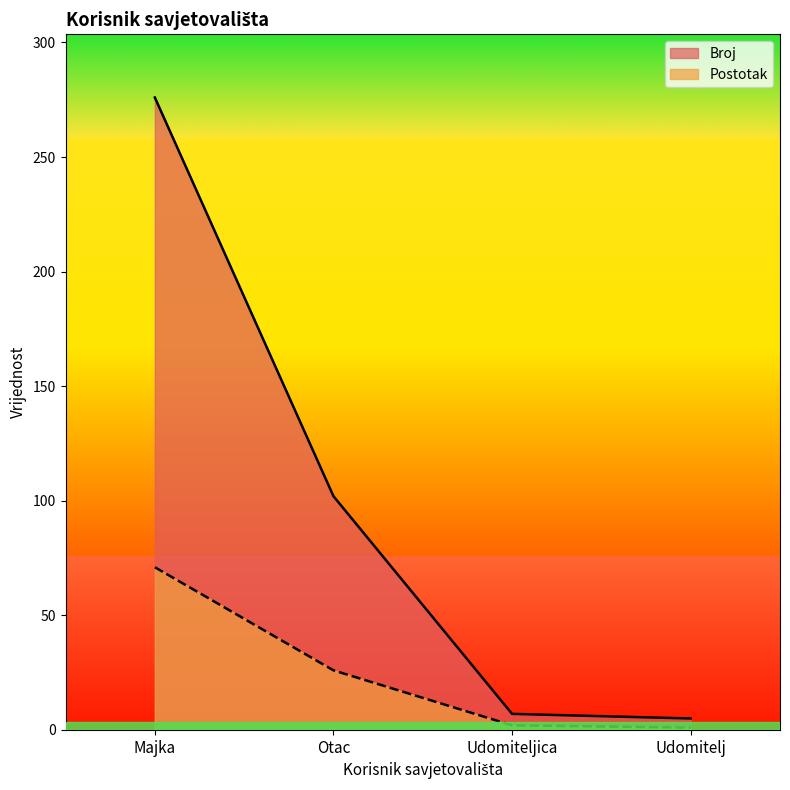

What is the label of the 4th point from the left?

Udomitelj